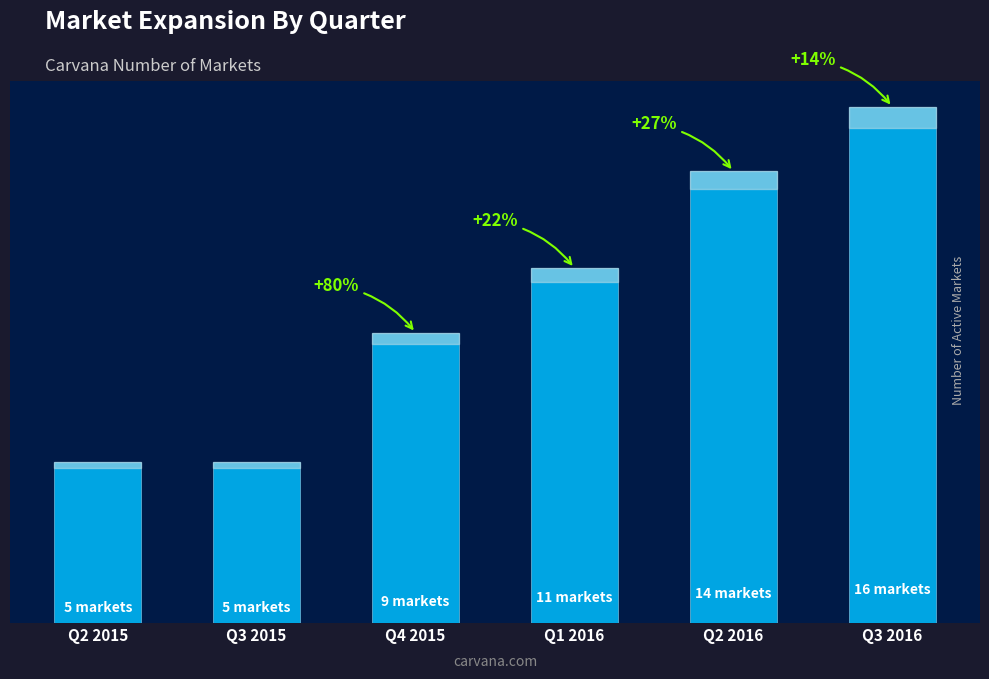

Count the values in the range 5 to 14.

5